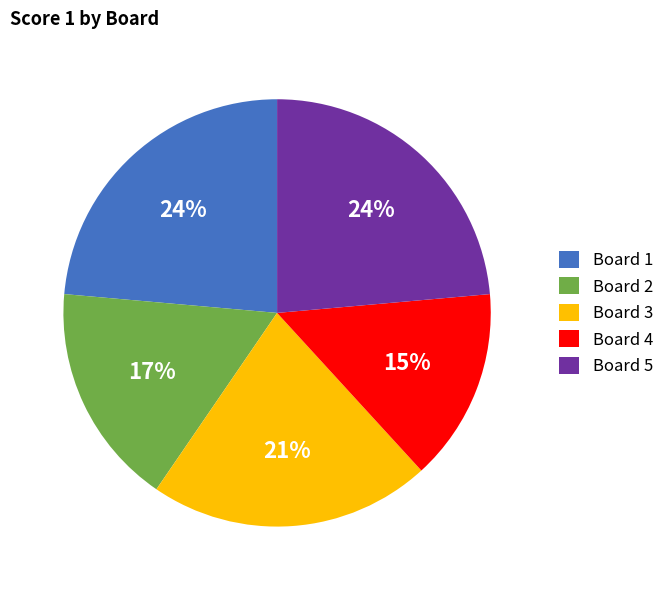

To the nearest percent, what portion does Board 1 represent?

24%